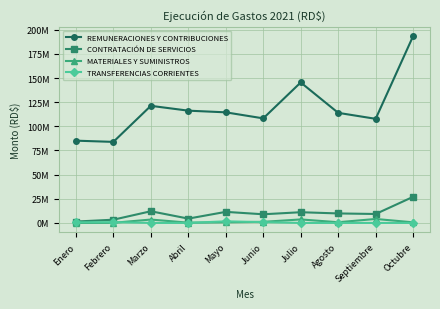

How many interior local peaks does the TRANSFERENCIAS CORRIENTES series have?

2